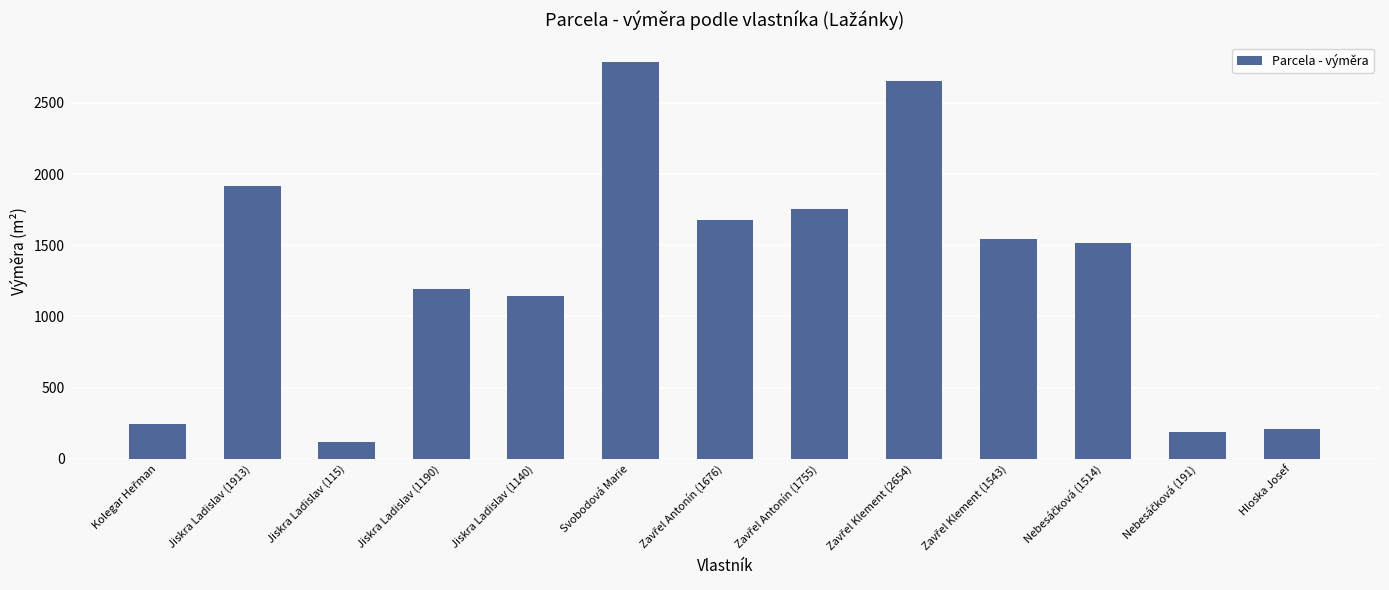

How many distinct data groups are displayed?

1